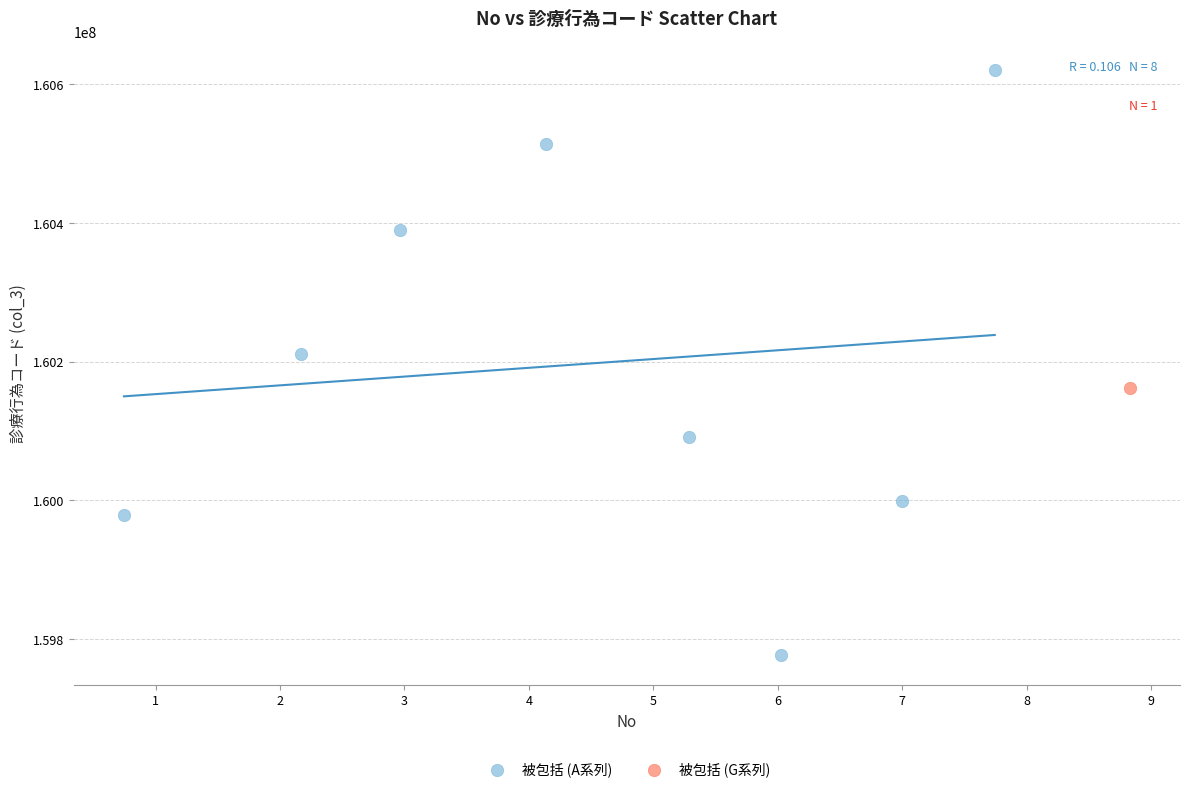

What are all the series names shown in the legend?

被包括 (A系列), 被包括 (G系列)